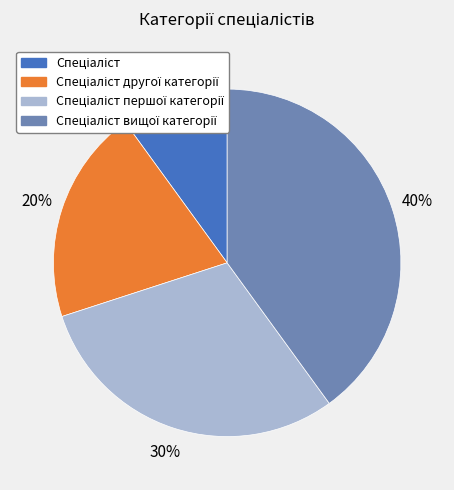

Does any single category account for the majority?

No